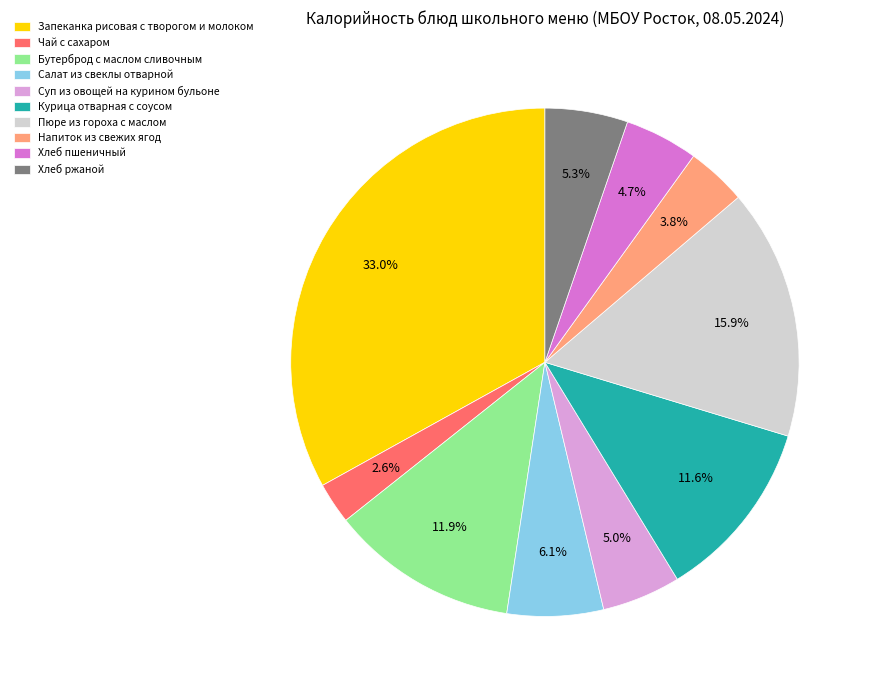

Is it true that Курица отварная с соусом is 12% of the pie?

True